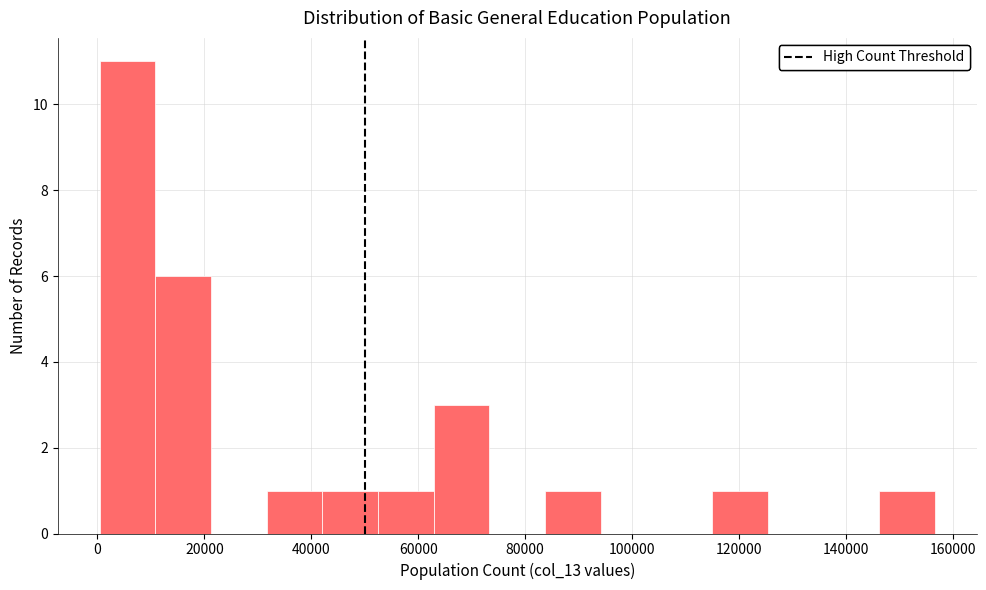

Reading left to right, list every bar in this chart as the range it spans on the x-axis followed by its height. Neither the bar edges nor the heights are printed on the chart, so give them approximately, as read against the axes.

0 to 10000: 11
10000 to 22000: 6
22000 to 32000: 0
32000 to 42000: 1
42000 to 52000: 1
52000 to 62000: 1
62000 to 74000: 3
74000 to 84000: 0
84000 to 94000: 1
94000 to 104000: 0
104000 to 114000: 0
114000 to 126000: 1
126000 to 136000: 0
136000 to 146000: 0
146000 to 156000: 1